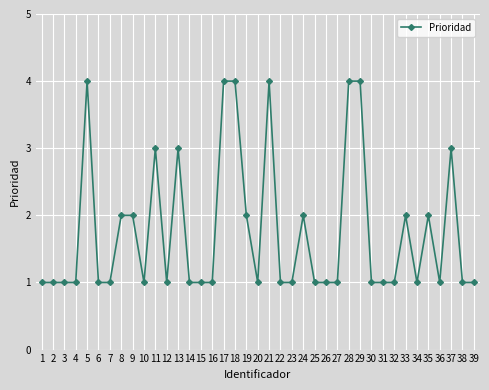

The value at 20 is 0. True or false?

False